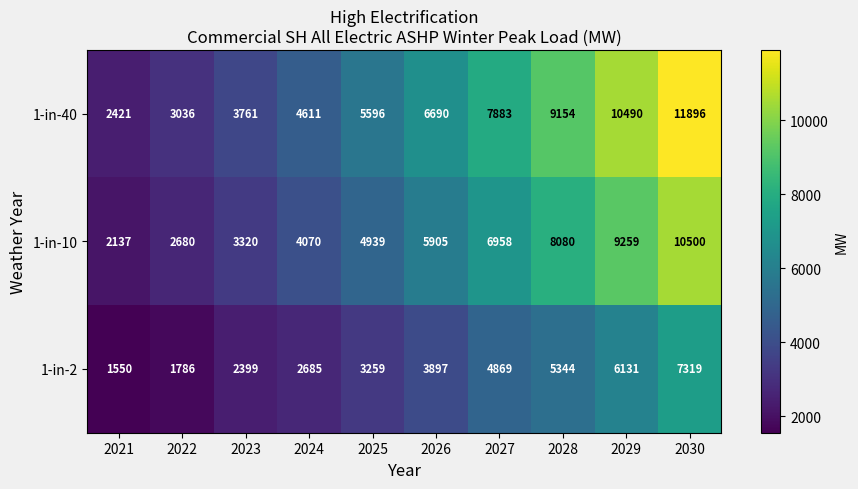

What is the spread (max minus min) of values at 2022?

1250